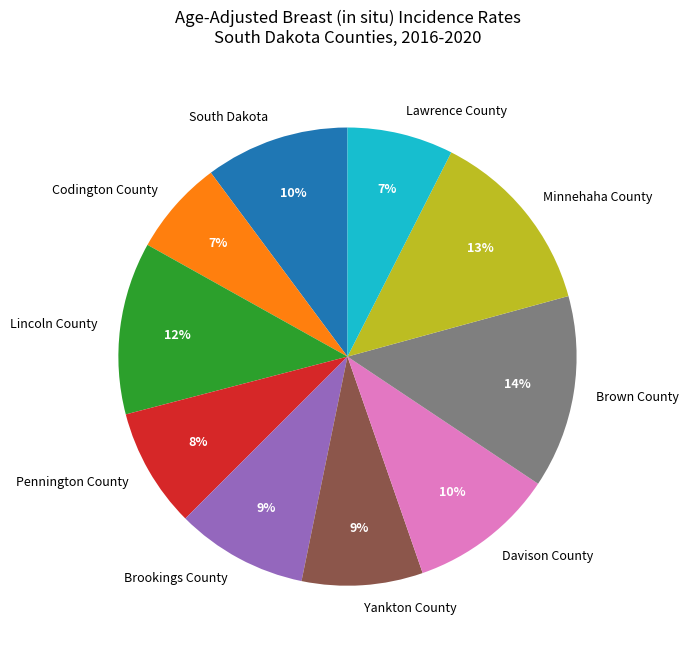

Which has a higher value, Yankton County or Lawrence County?

Yankton County